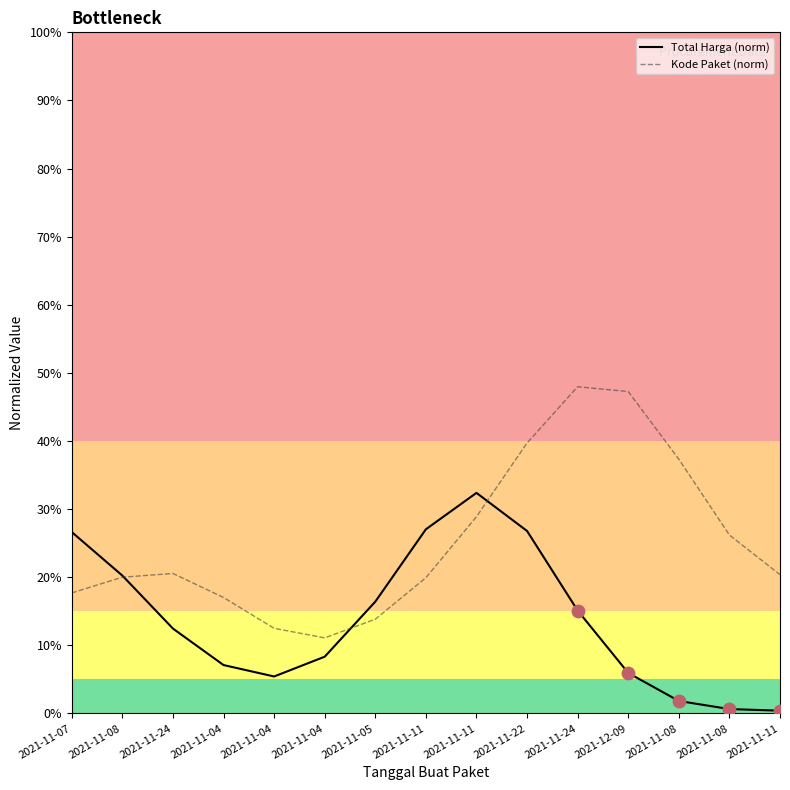

What are all the series names shown in the legend?

Total Harga (norm), Kode Paket (norm)